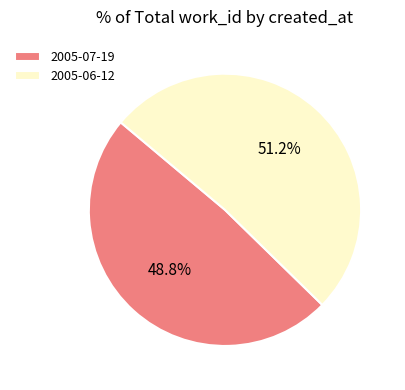

Which slice is the largest?

2005-06-12